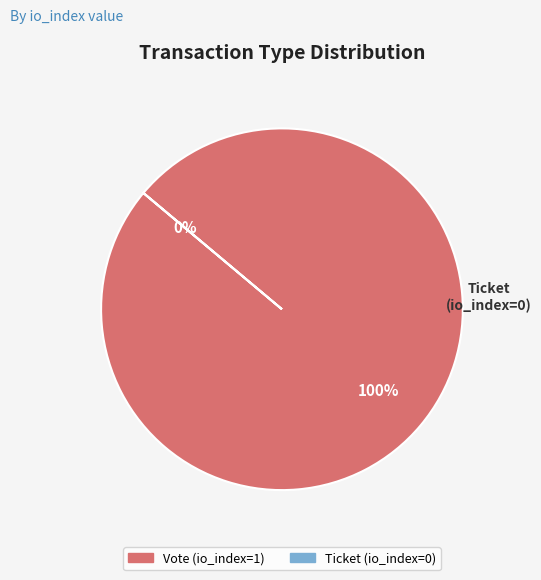

What percentage is the Vote slice, to the nearest percent?

100%